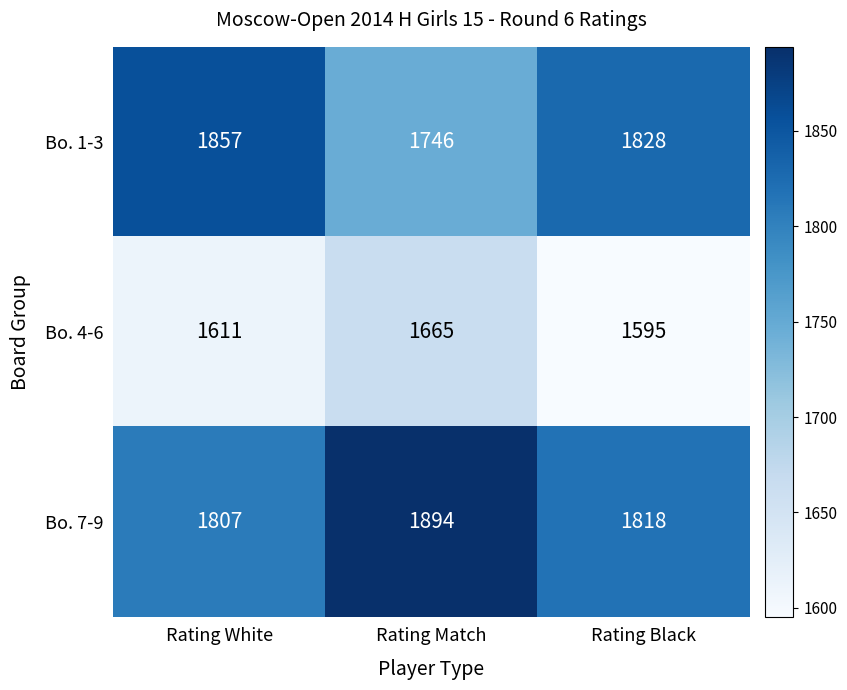

The value of Bo. 7-9 at Rating White is 1807. True or false?

True